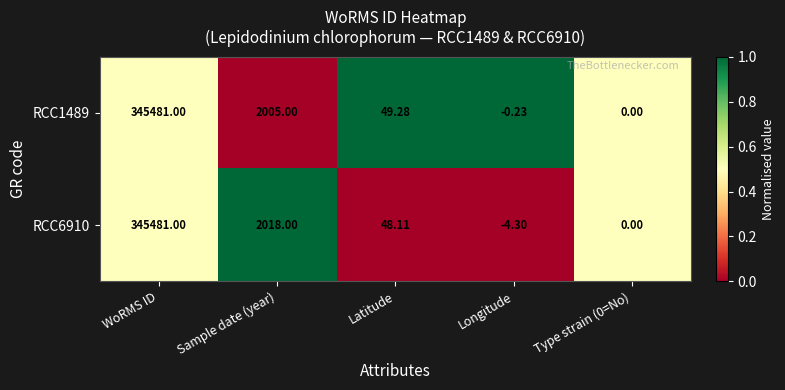

Where is RCC1489 nearest to the value 172740?

Sample date (year)